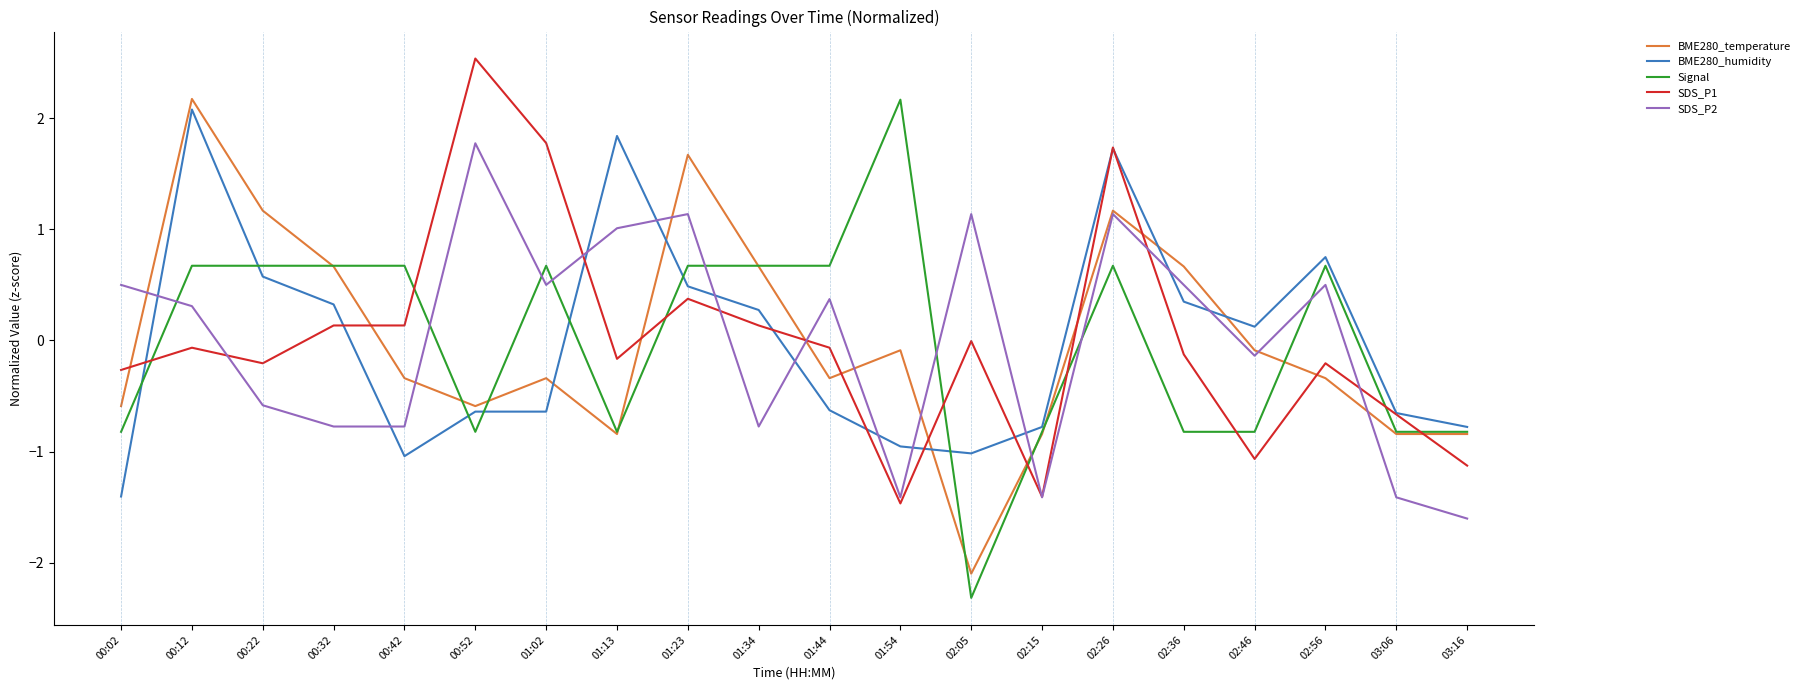

Between 00:52 and 02:46, which series saw the biggest shift?

SDS_P1